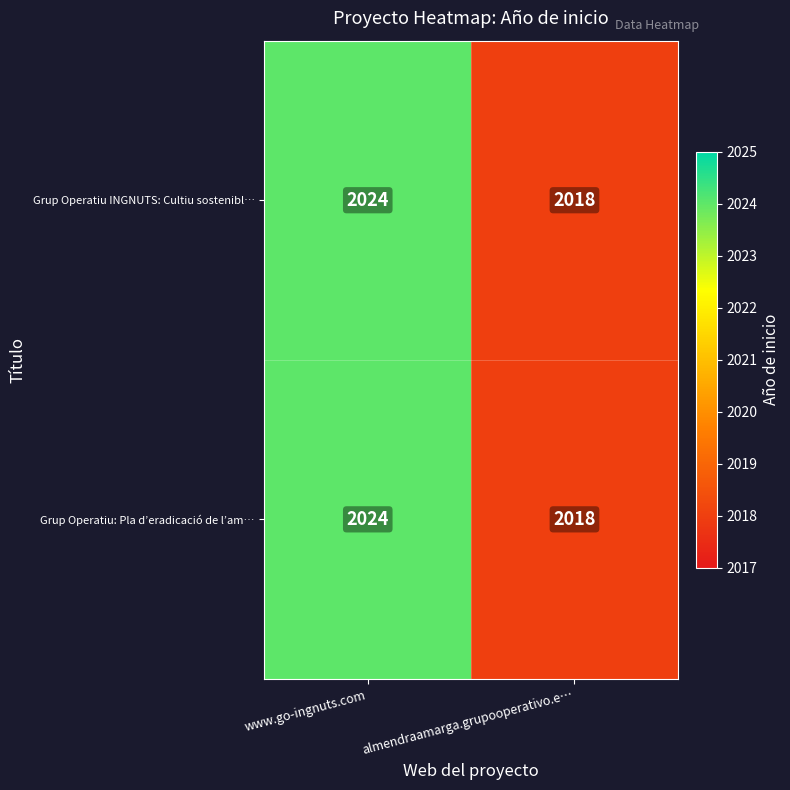

Reading left to right, extract all data points from this chart.

Grup Operatiu INGNUTS: Cultiu sostenibl…: www.go-ingnuts.com=2024	almendraamarga.grupooperativo.e…=2018
Grup Operatiu: Pla d’eradicació de l’am…: www.go-ingnuts.com=2024	almendraamarga.grupooperativo.e…=2018